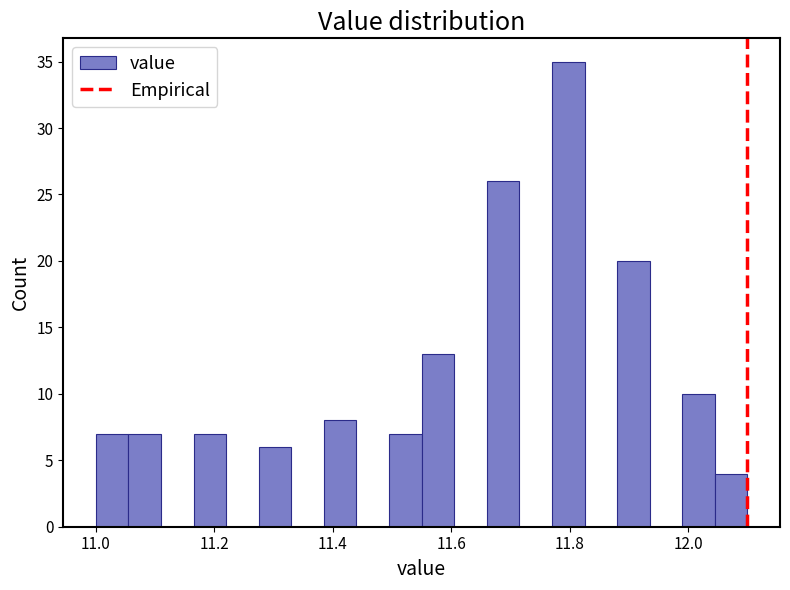

Around what value on the x-axis is the tallest bar? Give the approximate position of its centre, as read against the axis.

11.80